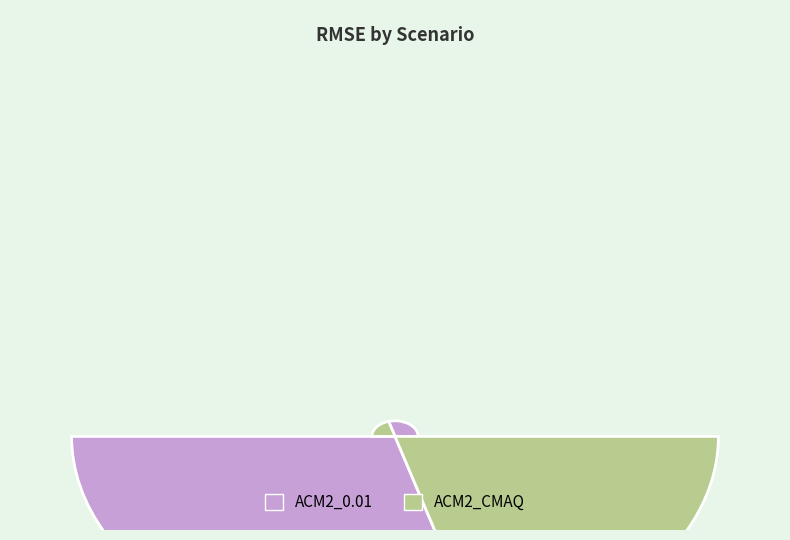

To the nearest percent, what is the combined percentage of ACM2_CMAQ and ACM2_0.01?

100%